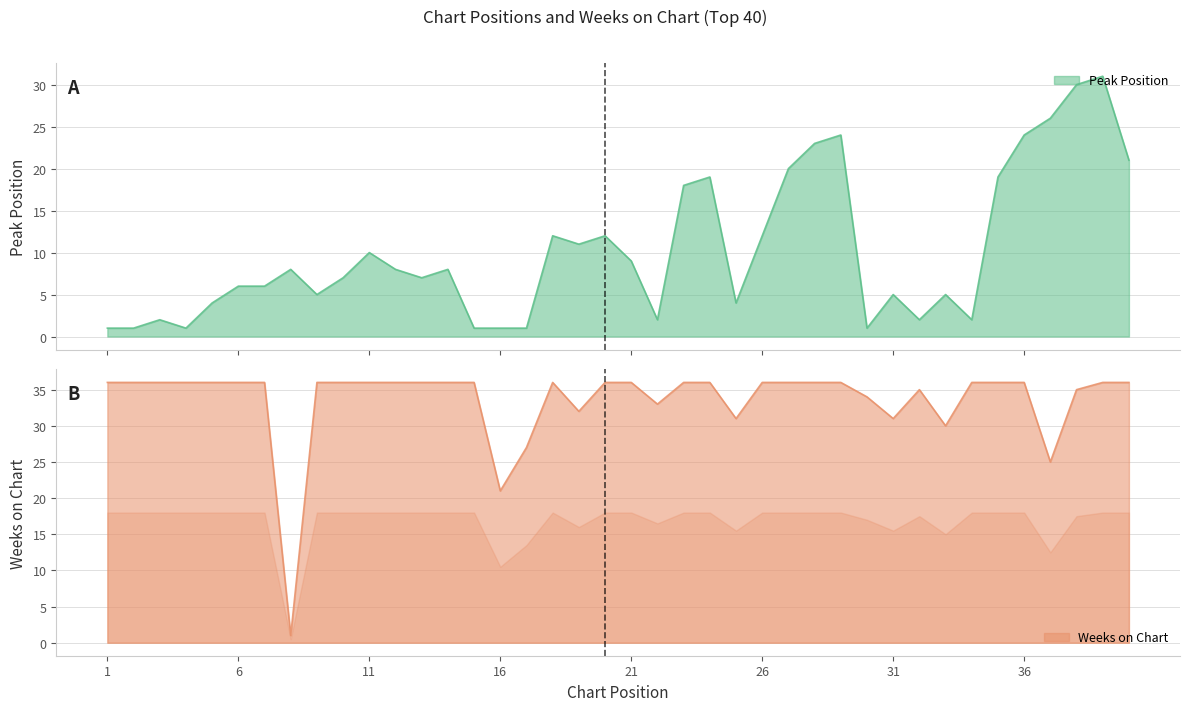

What is the smallest value displayed?

1